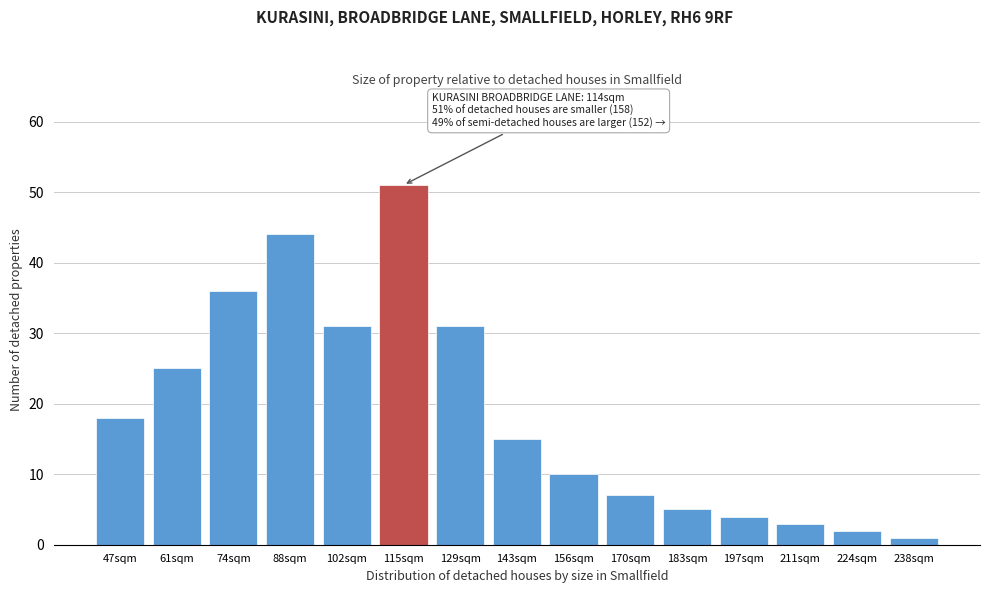

Reading left to right, extract all data points from this chart.

47sqm=18	61sqm=25	74sqm=36	88sqm=44	102sqm=31	115sqm=51	129sqm=31	143sqm=15	156sqm=10	170sqm=7	183sqm=5	197sqm=4	211sqm=3	224sqm=2	238sqm=1